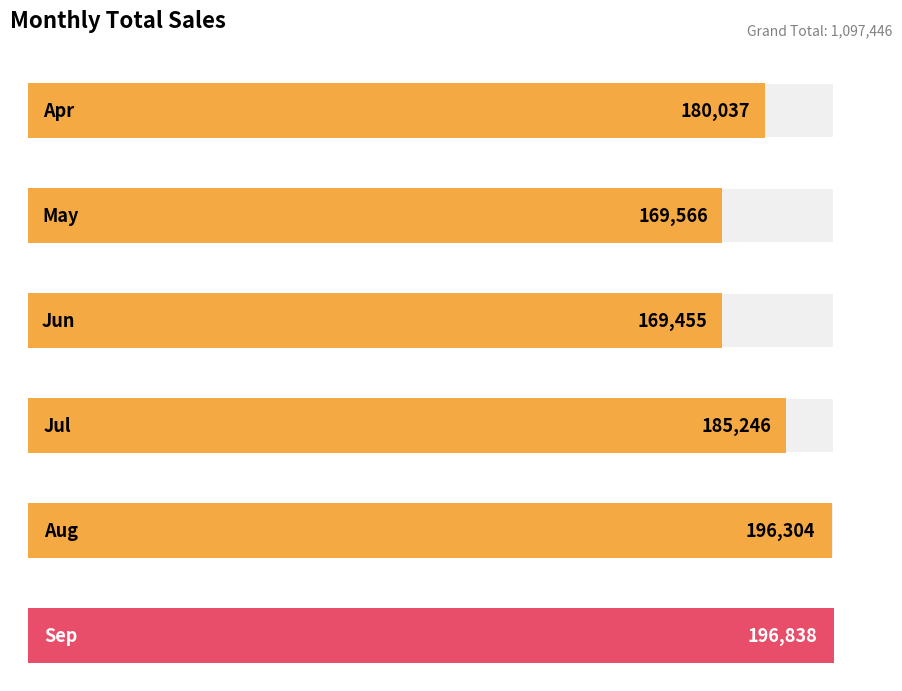

List the labels in order of value, smallest first.

Jun, May, Apr, Jul, Aug, Sep